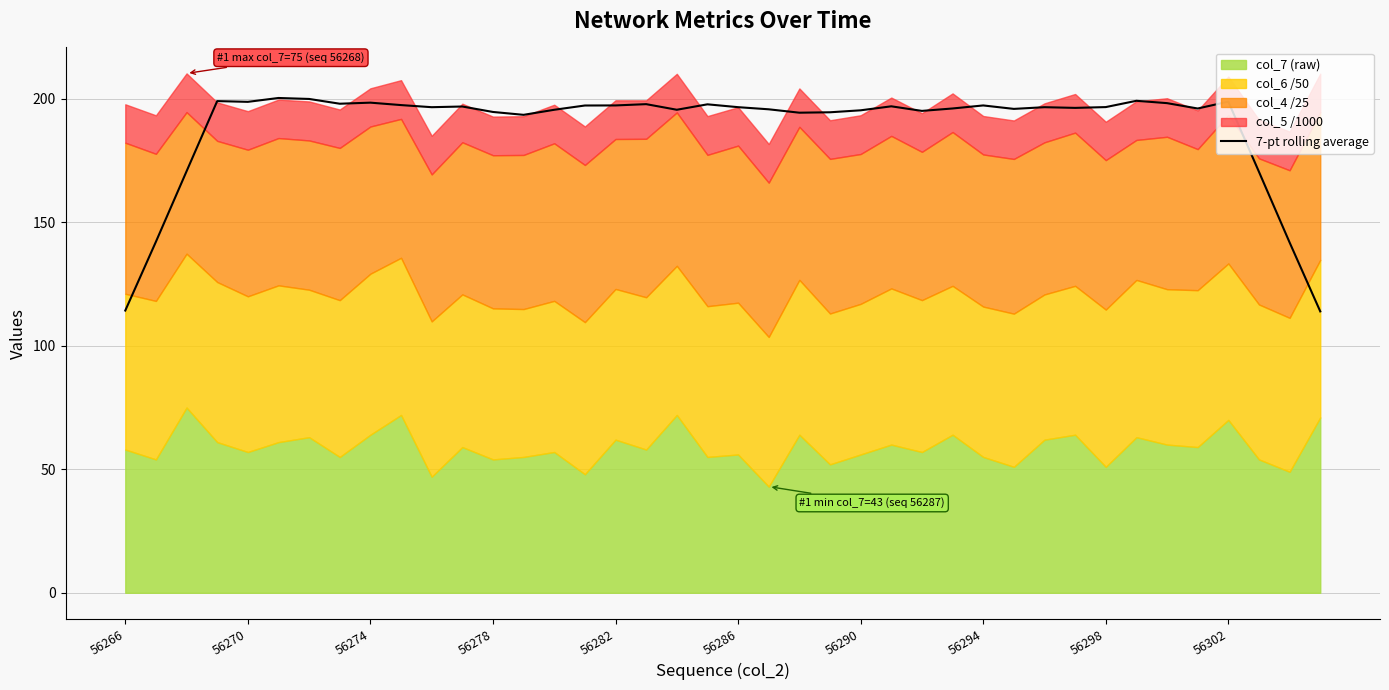

What is the minimum value for 7-pt rolling average?

113.9